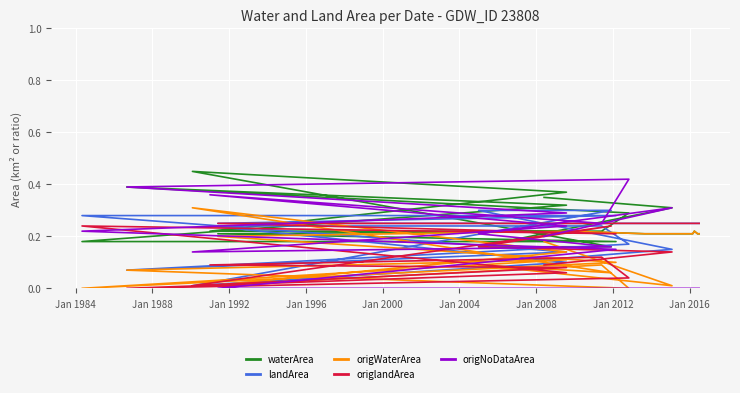

Reading right to left, transcribe all the data shown in this chart.

waterArea: 0.2	0.2	0.2	0.2	0.2	0.2	0.2	0.2	0.2	0.3	0.4	0.3	0.2	0.2	0.4	0.5	0.2	0.2	0.3	0.3
landArea: 0.2	0.2	0.2	0.2	0.2	0.2	0.2	0.3	0.3	0.1	0.1	0.2	0.2	0.2	0.1	0.0	0.3	0.3	0.1	0.1
origWaterArea: 0.2	0.2	0.2	0.2	0.2	0.2	0.2	0.1	0.0	0.1	0.1	0.0	0.1	0.0	0.1	0.3	0.1	0.1	0.0	0.2
origlandArea: 0.2	0.2	0.2	0.2	0.2	0.2	0.2	0.2	0.2	0.1	0.0	0.0	0.1	0.1	0.1	0.0	0.2	0.2	0.1	0.1
origNoDataArea: 0.0	0.0	0.0	0.0	0.0	0.0	0.0	0.1	0.2	0.3	0.4	0.4	0.2	0.4	0.2	0.1	0.2	0.2	0.3	0.2